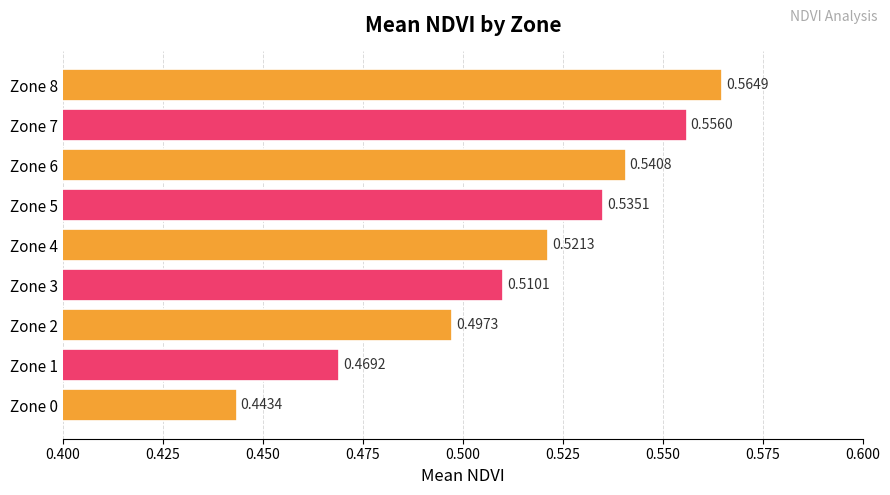

Which has a higher value, Zone 1 or Zone 0?

Zone 1